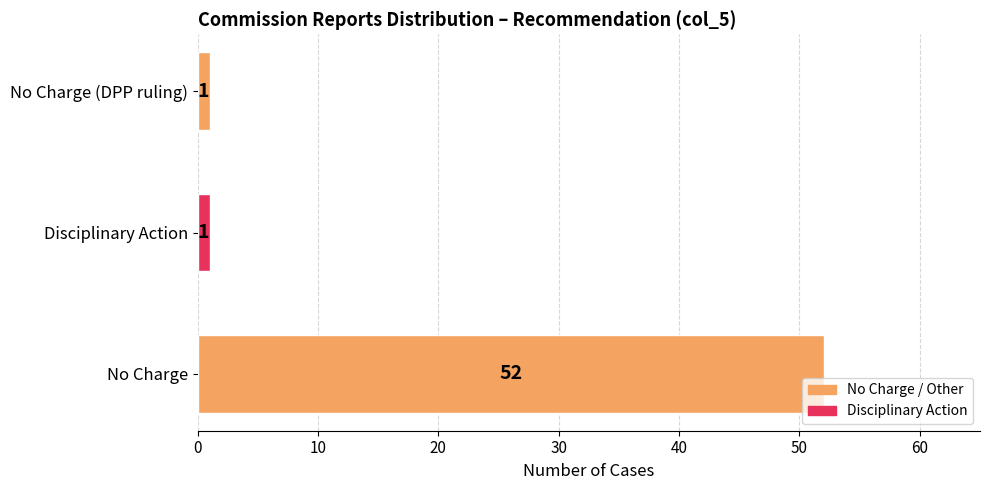

What is the approximate value at No Charge, to the nearest 10?

50